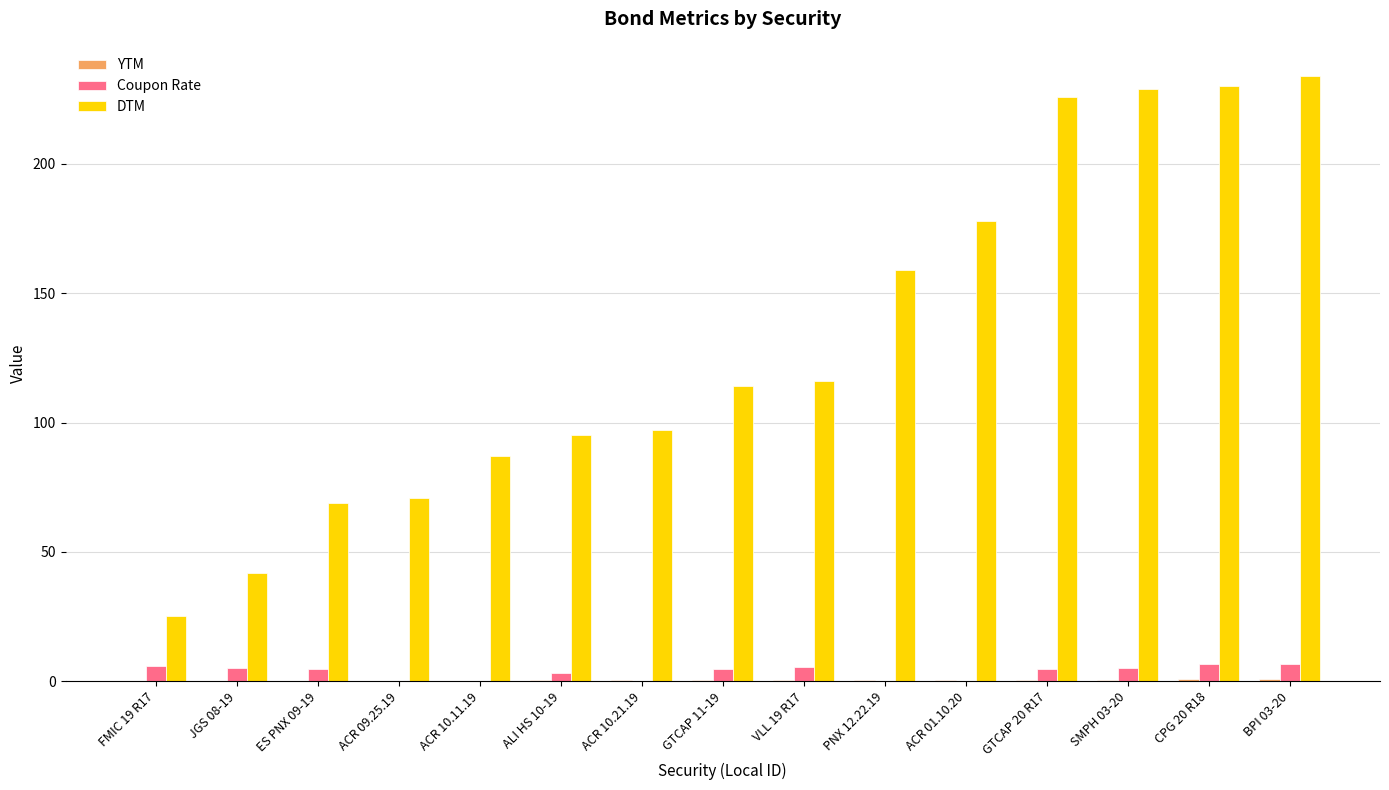

What is the spread (max minus min) of values at ACR 01.10.20?

178.0